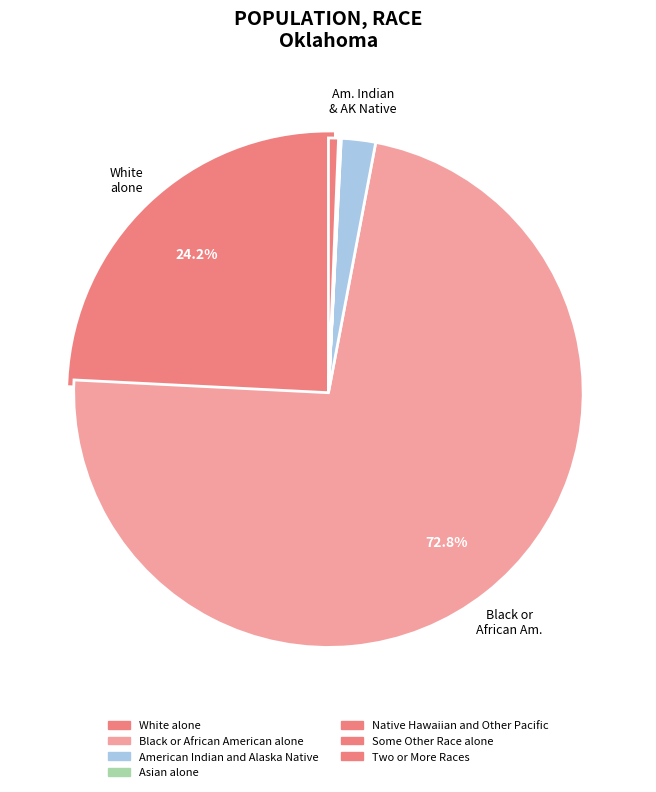

How many segments does this pie chart have?

7